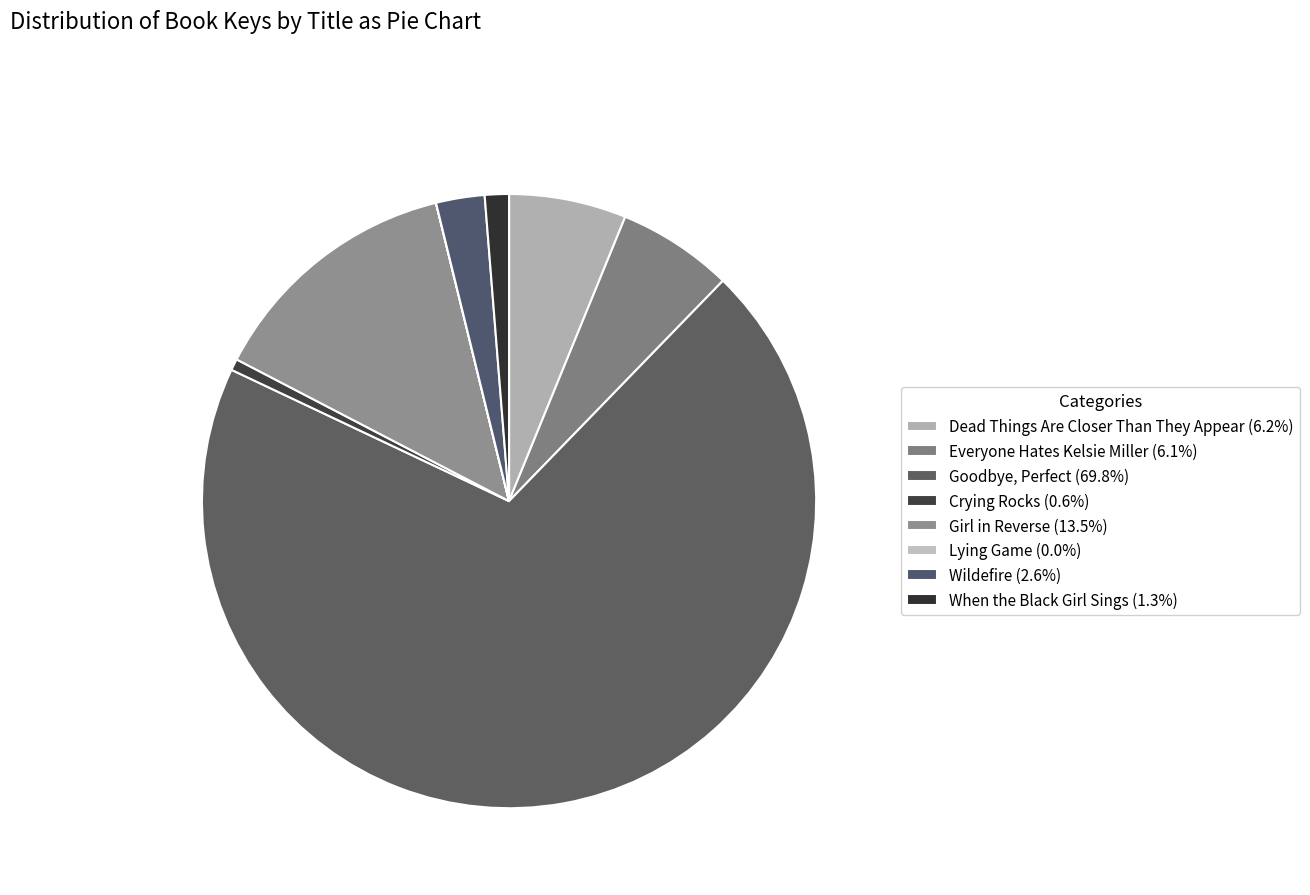

To the nearest percent, what is the difference between the largest and smallest slice percentages?

70%